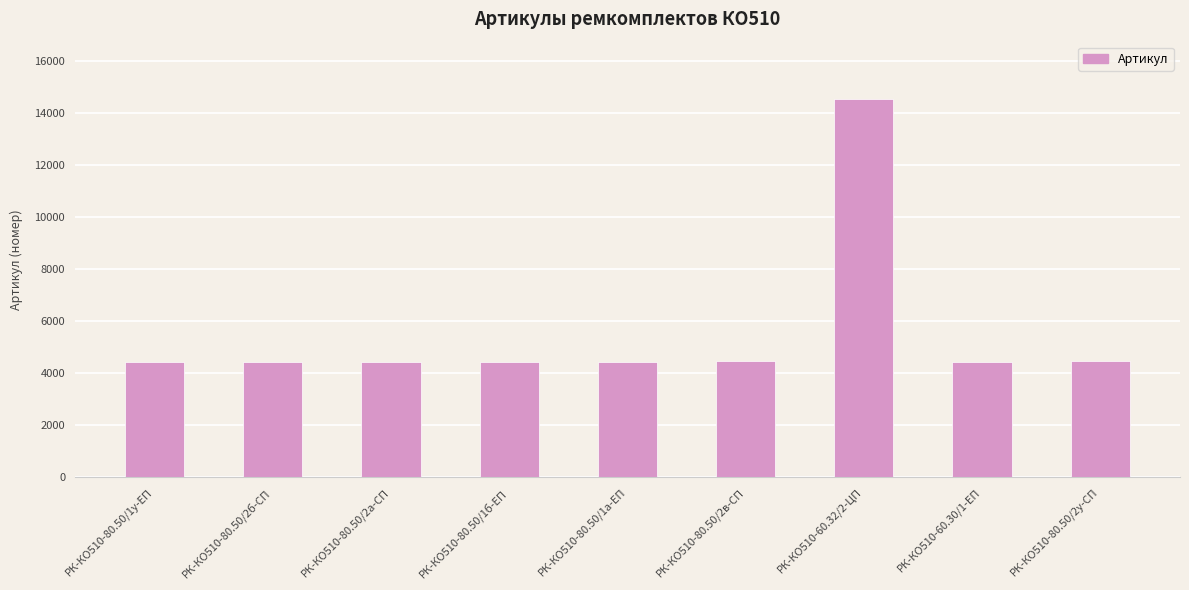

True or false: the data shows 1722 at РК-КО510-60.30/1-ЕП.

False